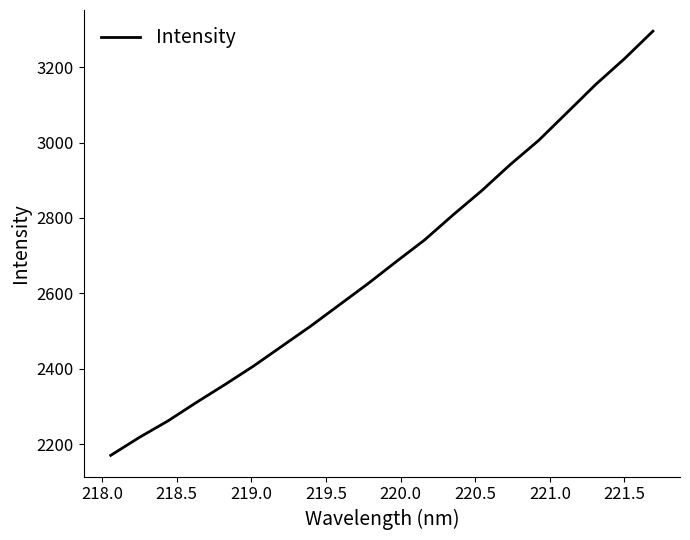

What is the greatest value displayed?

3295.6